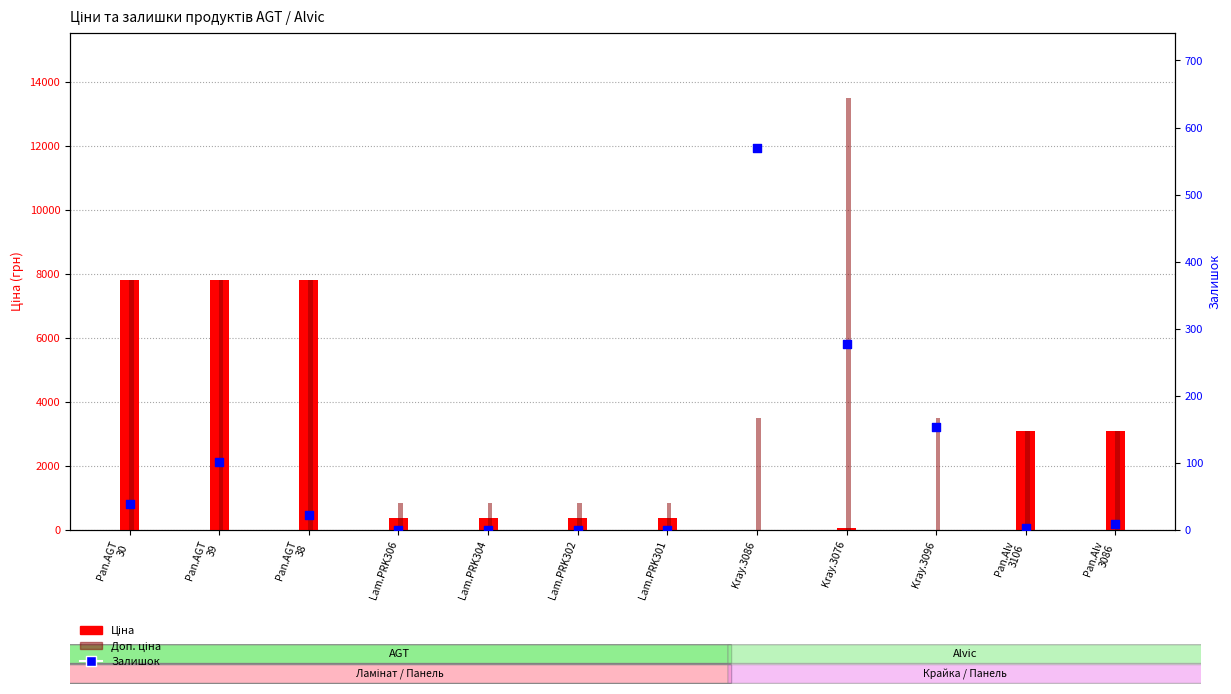

What is the total value across all series at Kray.3076?

13830.2